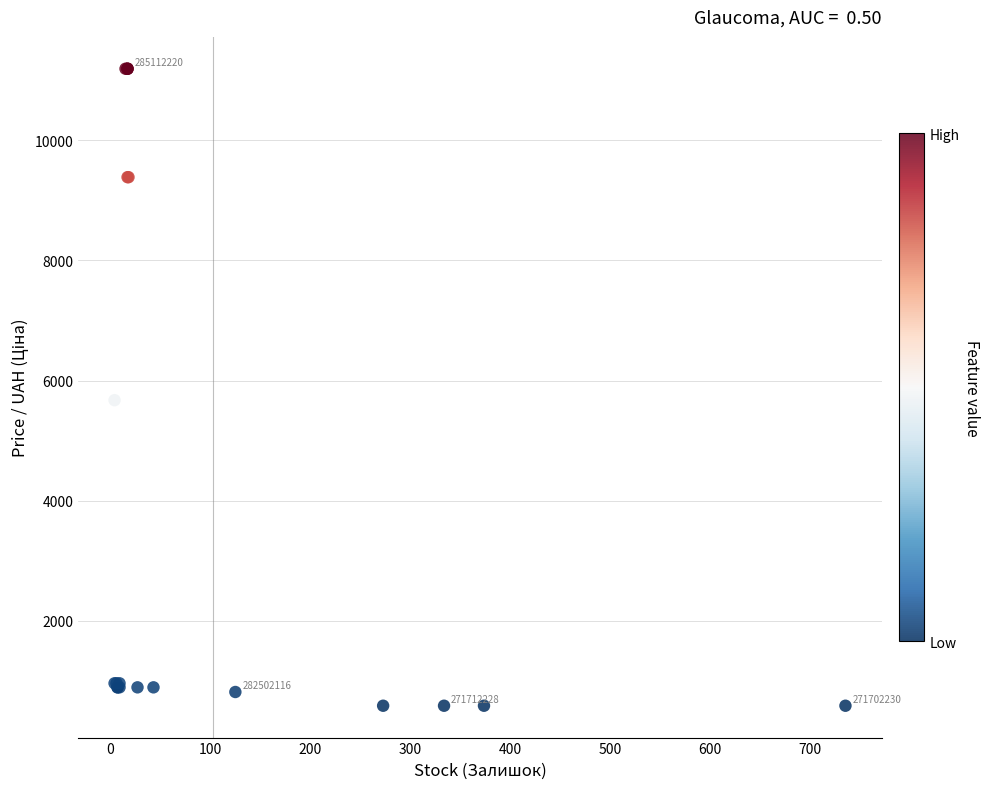

What Y value in the scatter plot is closest to 5889?

5673.8